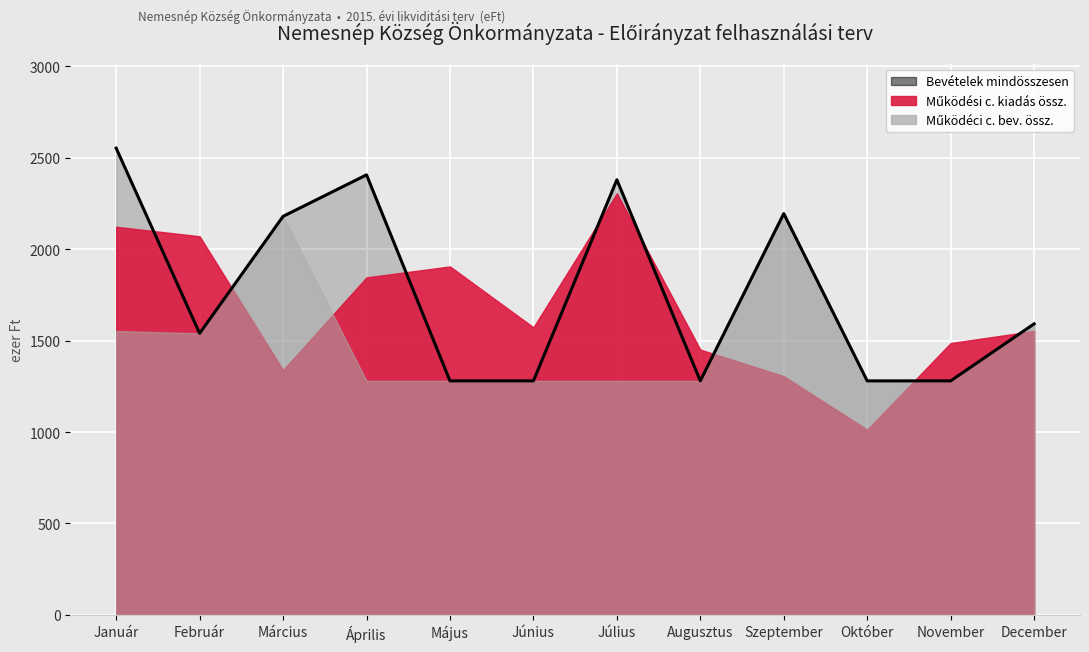

The value of Működéci c. bev. össz. at Március is 2180. True or false?

True